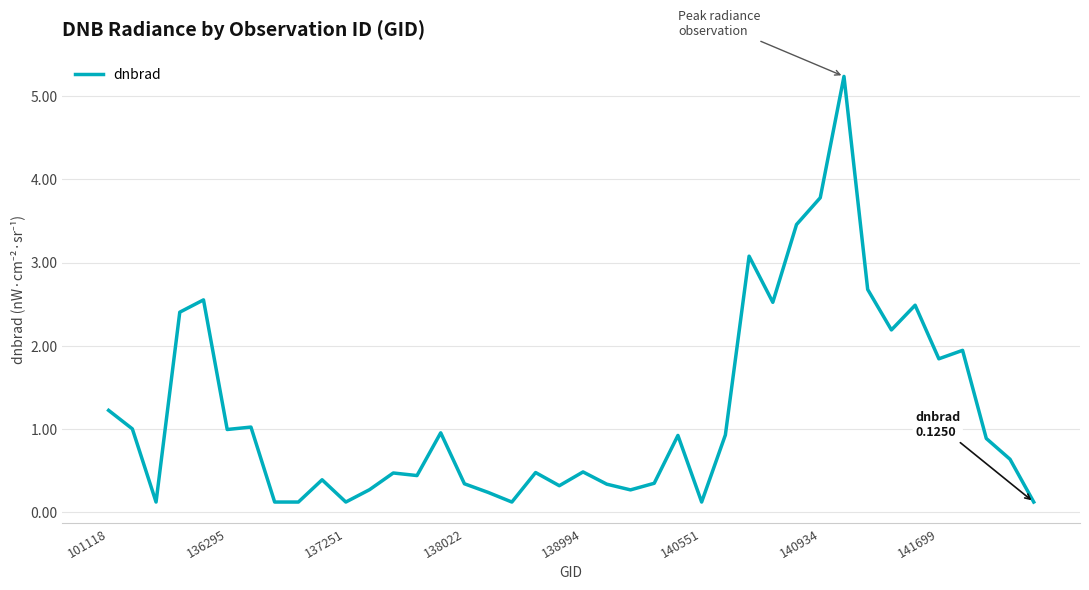

What is the difference between the maximum and minimum values?

5.1